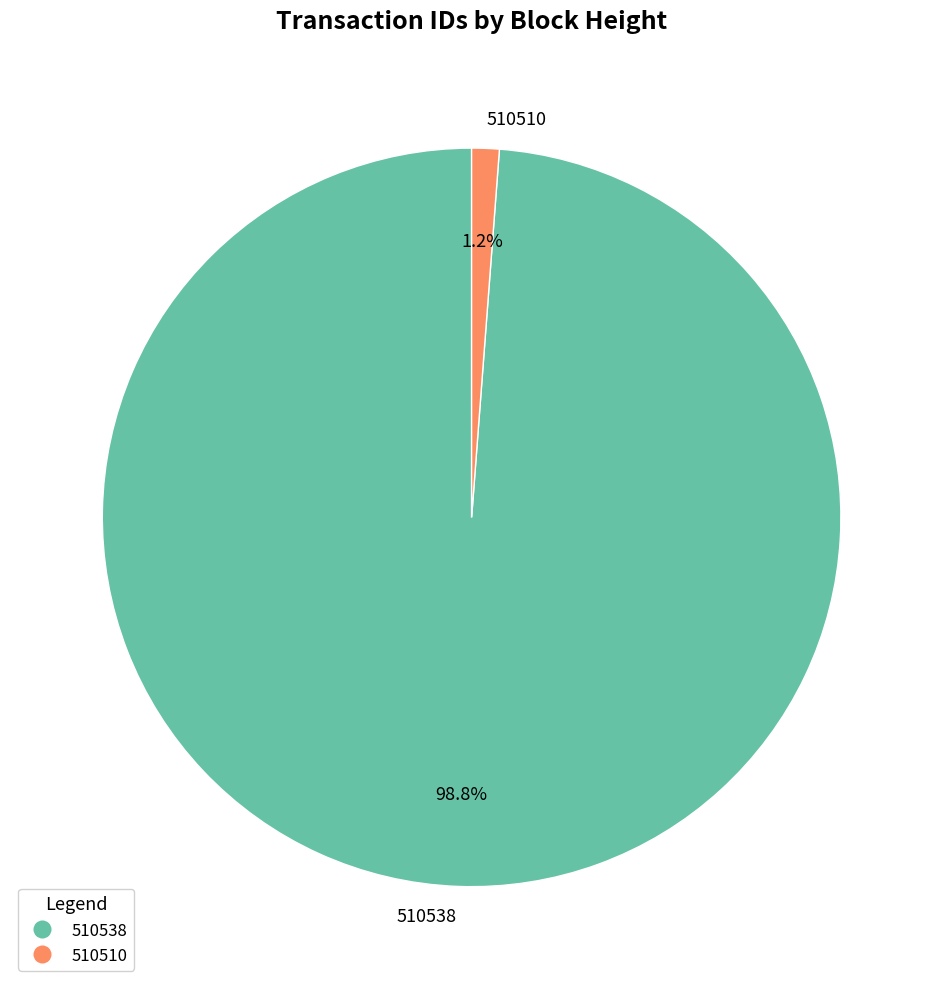

Combined, do 510510 and 510538 account for over 50%?

Yes